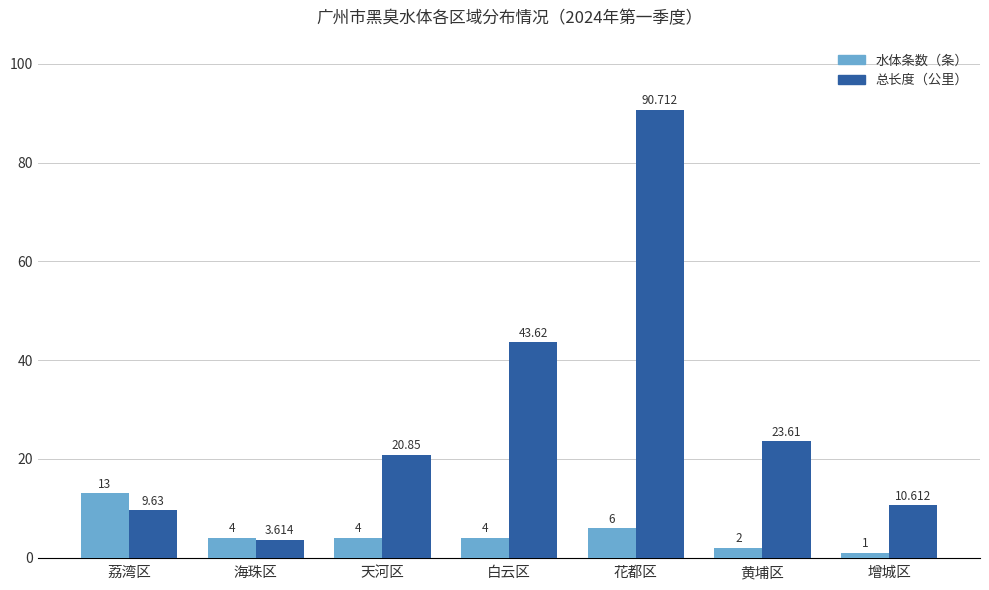

What is the difference between the highest and lowest values at 海珠区?

0.4